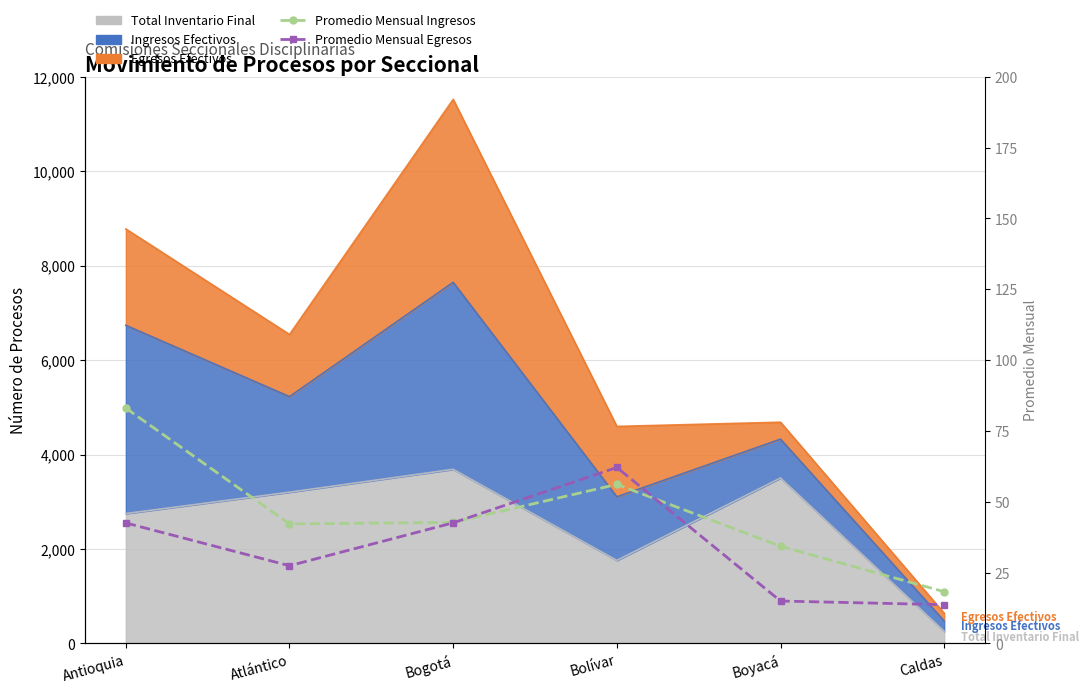

At which category does Promedio Mensual Egresos reach its first local peak?

Bolívar